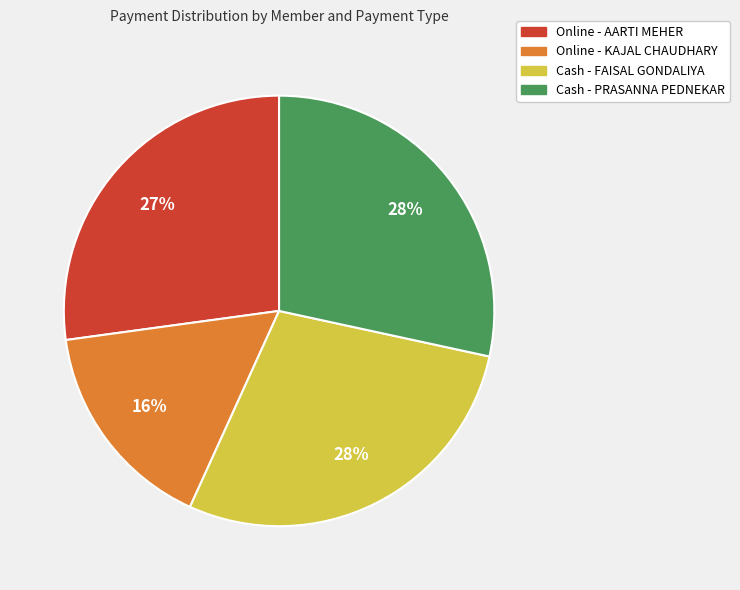

How many slices are in this pie chart?

4